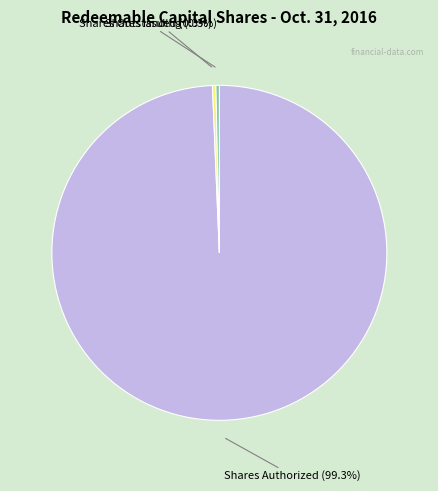

True or false: Shares Issued accounts for 0% of the total.

True